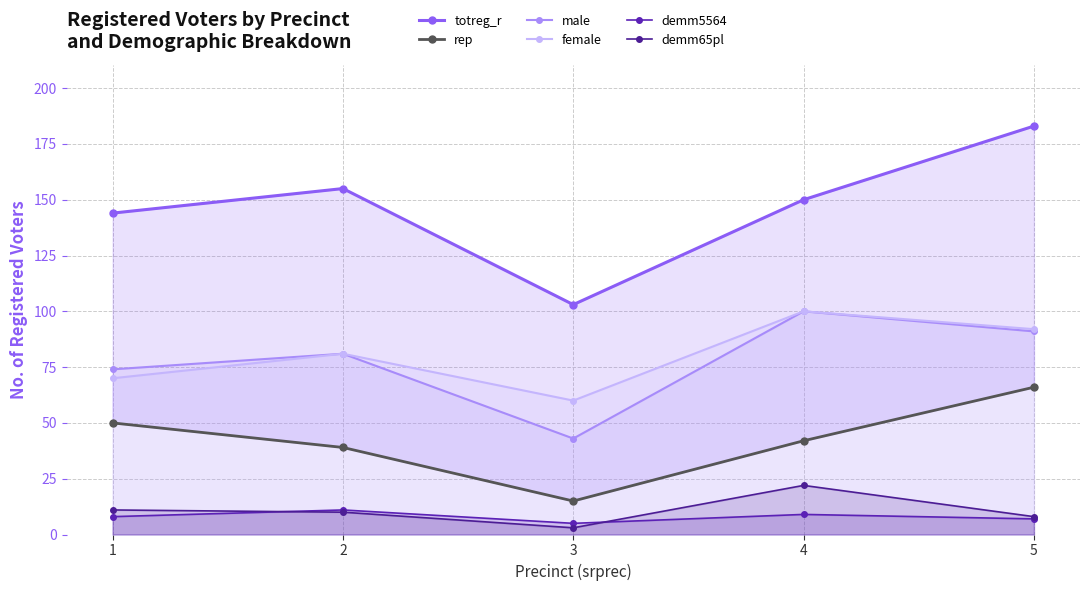

What is the sum of all rep values?

212